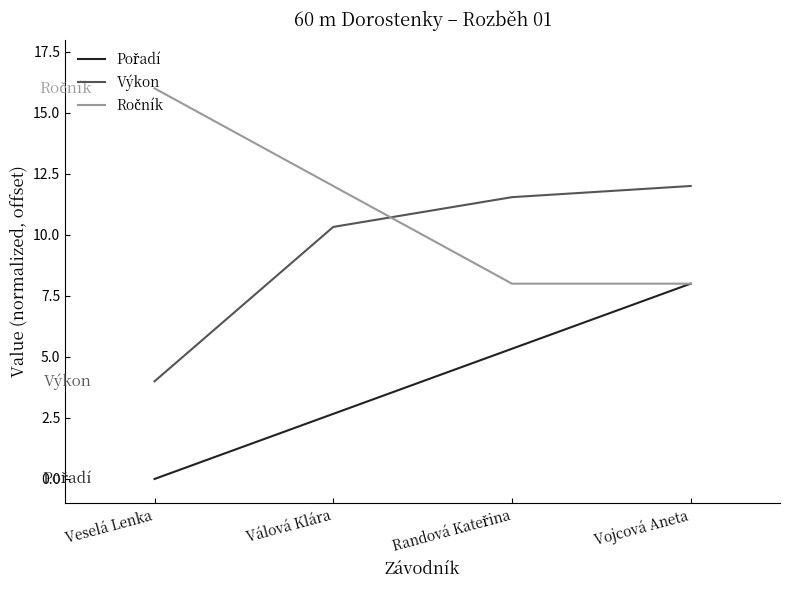

Which series changed the most between Veselá Lenka and Válová Klára?

Výkon